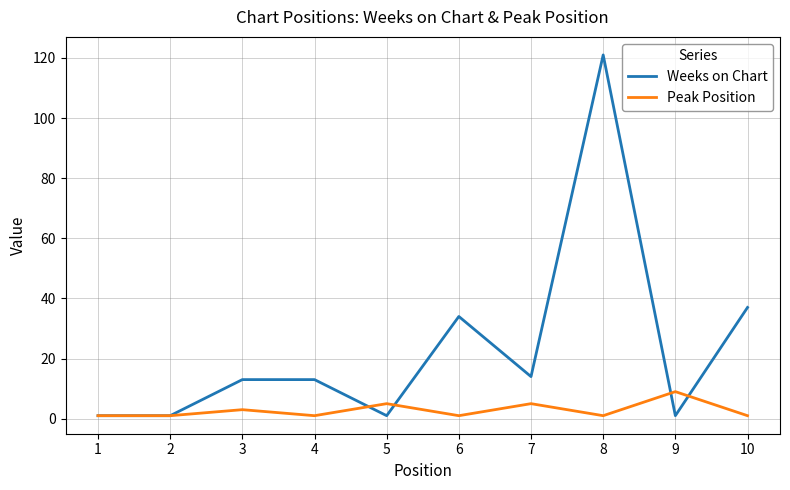

List the series in order of their overall mean, highest first.

Weeks on Chart, Peak Position